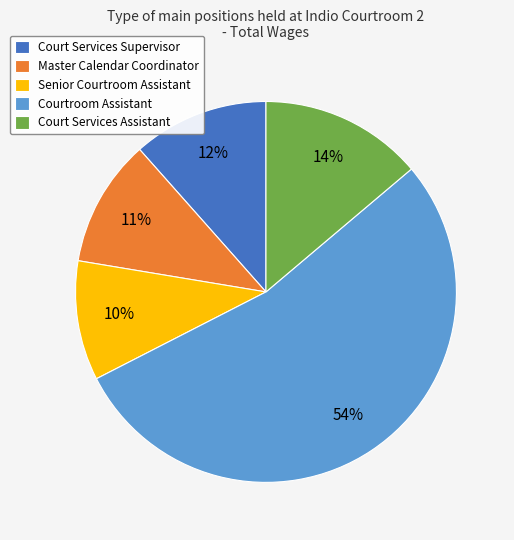

Rank the categories by value from highest to lowest.

Courtroom Assistant, Court Services Assistant, Court Services Supervisor, Master Calendar Coordinator, Senior Courtroom Assistant